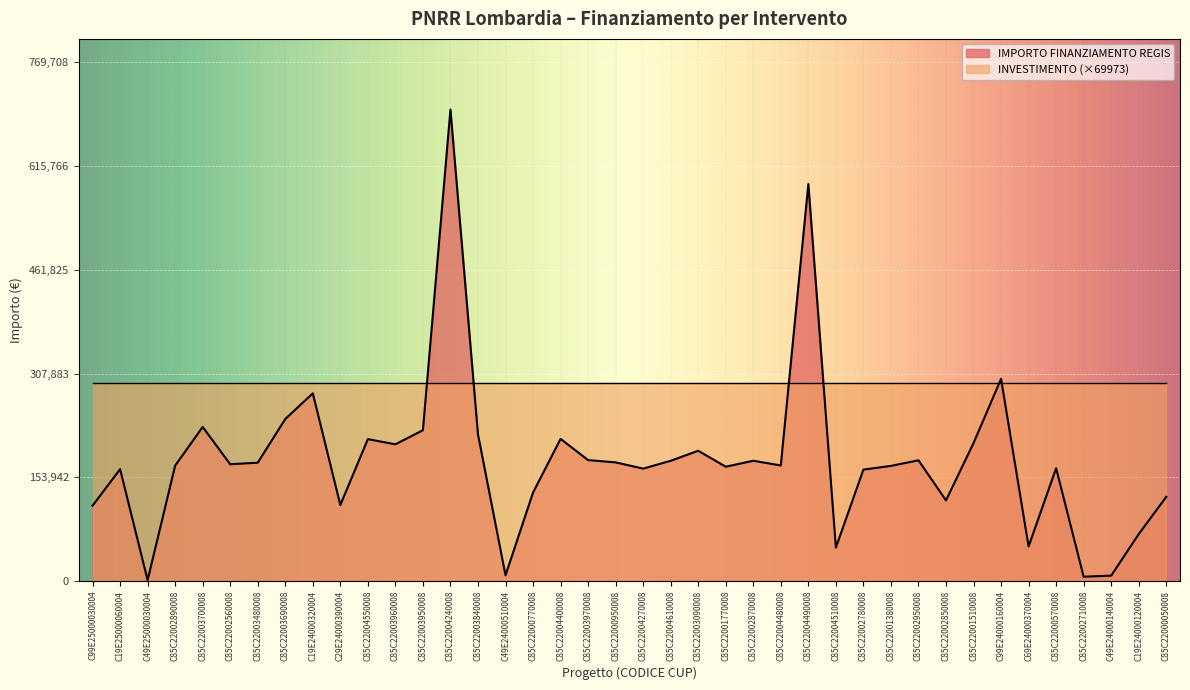

Where is the first local maximum?

C19E25000060004